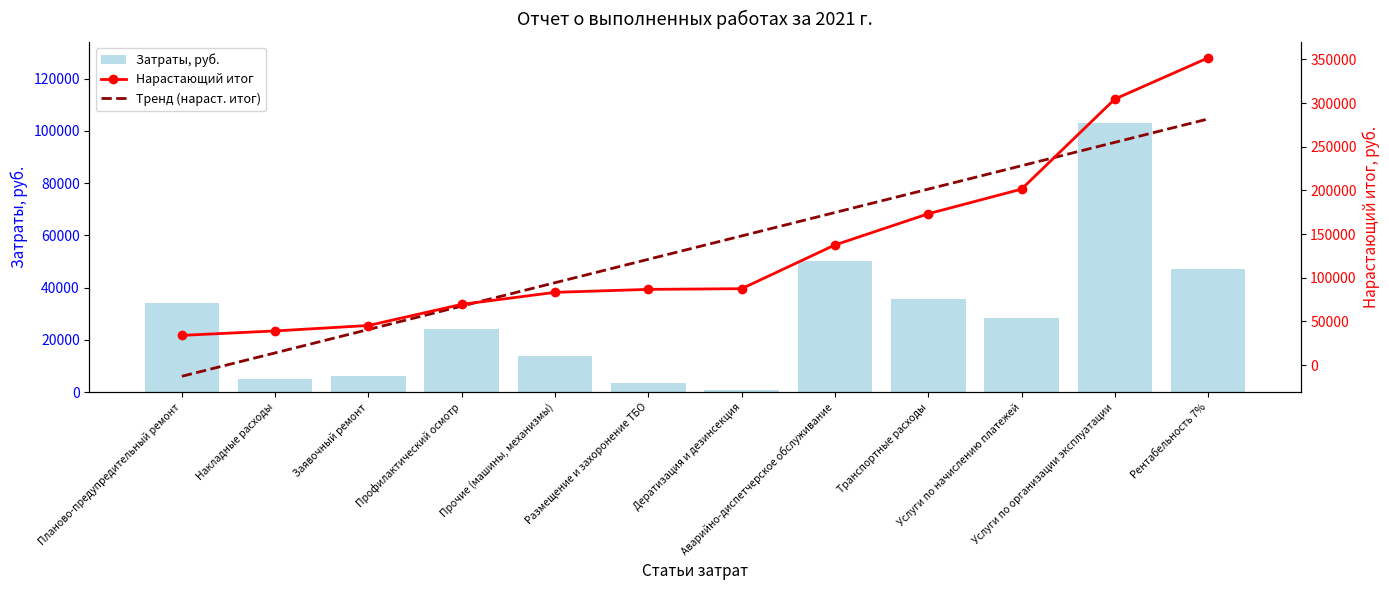

List the labels in order of Тренд (нараст. итог) value, largest first.

Рентабельность 7%, Услуги по организации эксплуатации, Услуги по начислению платежей, Транспортные расходы, Аварийно-диспетчерское обслуживание, Дератизация и дезинсекция, Размещение и захоронение ТБО, Прочие (машины, механизмы), Профилактический осмотр, Заявочный ремонт, Накладные расходы, Планово-предупредительный ремонт